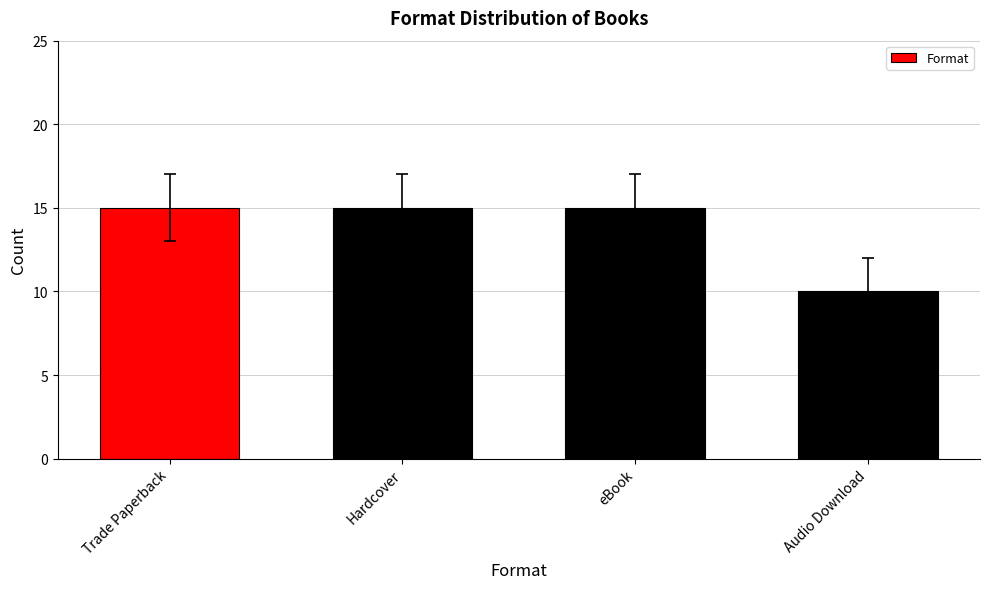

What is the difference between the maximum and minimum values?

5